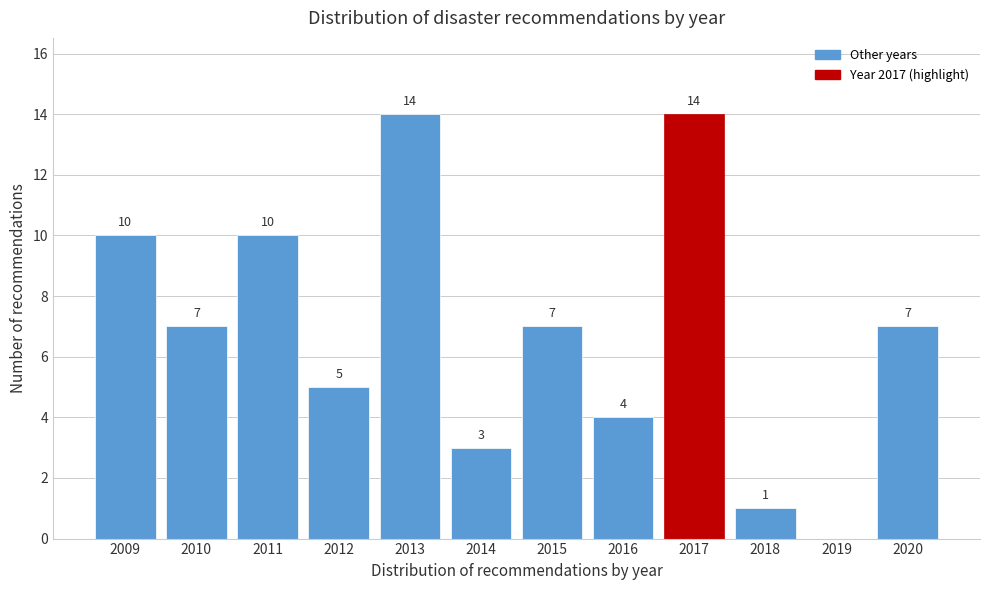

Reading left to right, what are all the values shown in this chart?

2009=10	2010=7	2011=10	2012=5	2013=14	2014=3	2015=7	2016=4	2017=14	2018=1	2019=0	2020=7